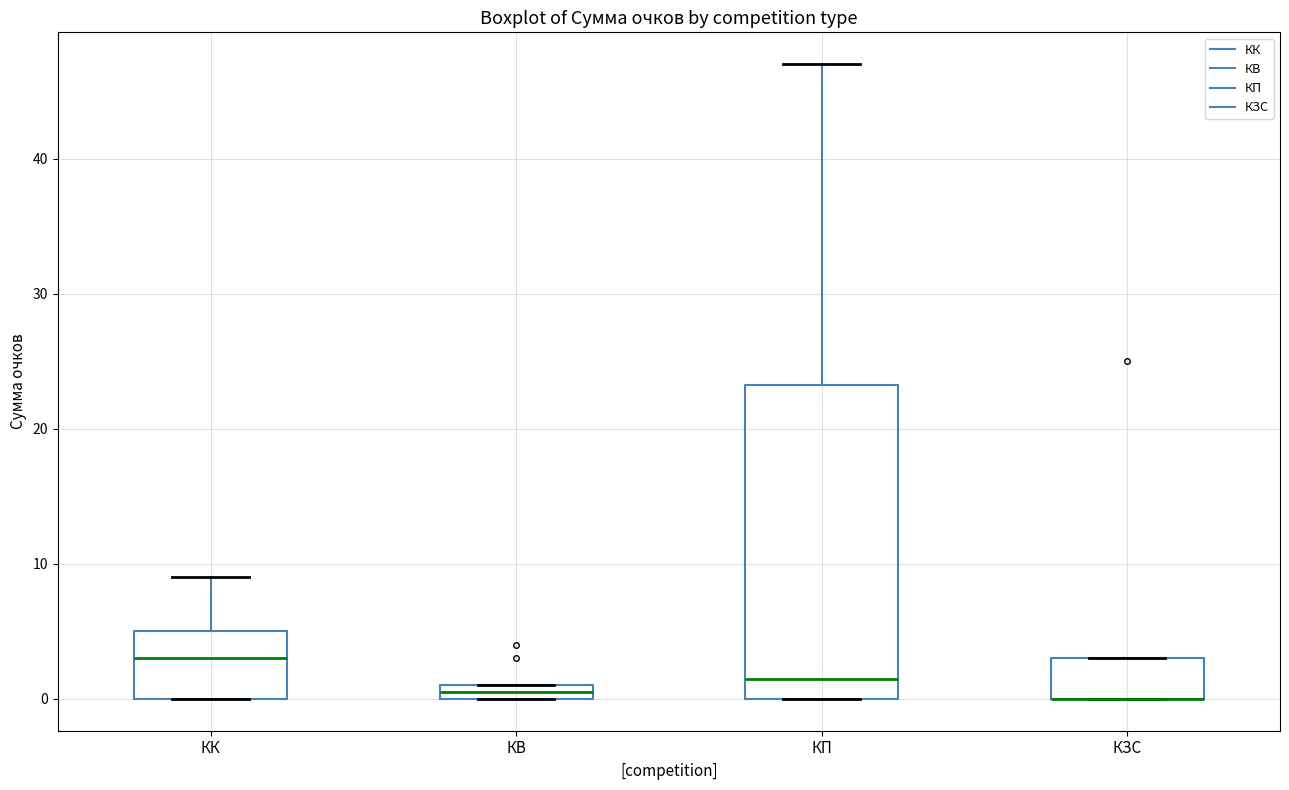

Where is the upper edge of the box for КВ on the y-axis? The values are not printed on the chart, so give them approximately, as read against the axis.

1